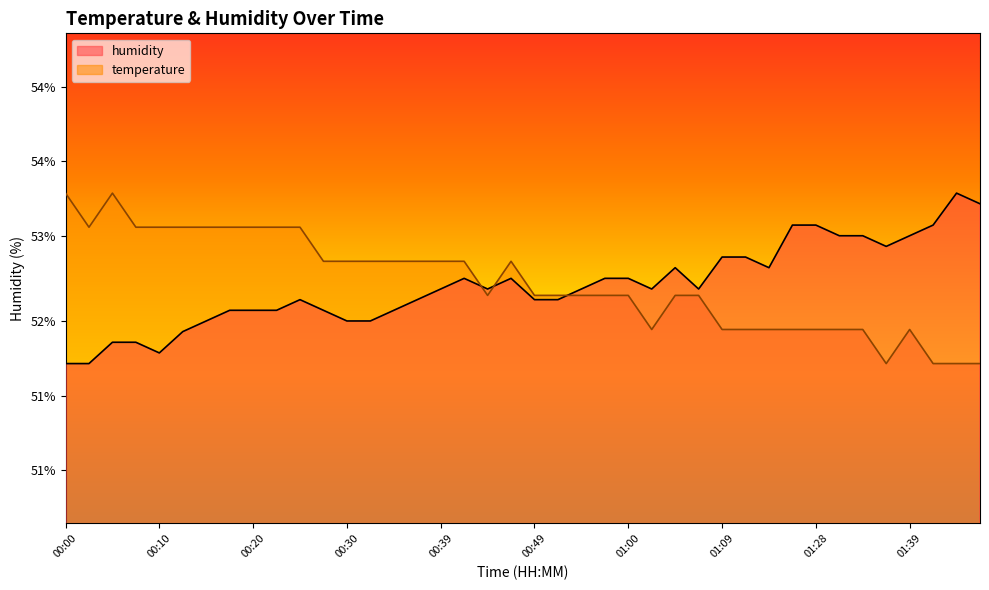

Reading left to right, list all the values displayed in this chart.

temperature: 53.3	53.0	53.3	53.0	53.0	53.0	53.0	53.0	53.0	53.0	53.0	52.7	52.7	52.7	52.7	52.7	52.7	52.7	52.3	52.7	52.3	52.3	52.3	52.3	52.3	52.0	52.3	52.3	52.0	52.0	52.0	52.0	52.0	52.0	52.0	51.7	52.0	51.7	51.7	51.7
humidity: 51.7	51.7	51.9	51.9	51.8	52.0	52.1	52.2	52.2	52.2	52.3	52.2	52.1	52.1	52.2	52.3	52.4	52.5	52.4	52.5	52.3	52.3	52.4	52.5	52.5	52.4	52.6	52.4	52.7	52.7	52.6	53.0	53.0	52.9	52.9	52.8	52.9	53.0	53.3	53.2